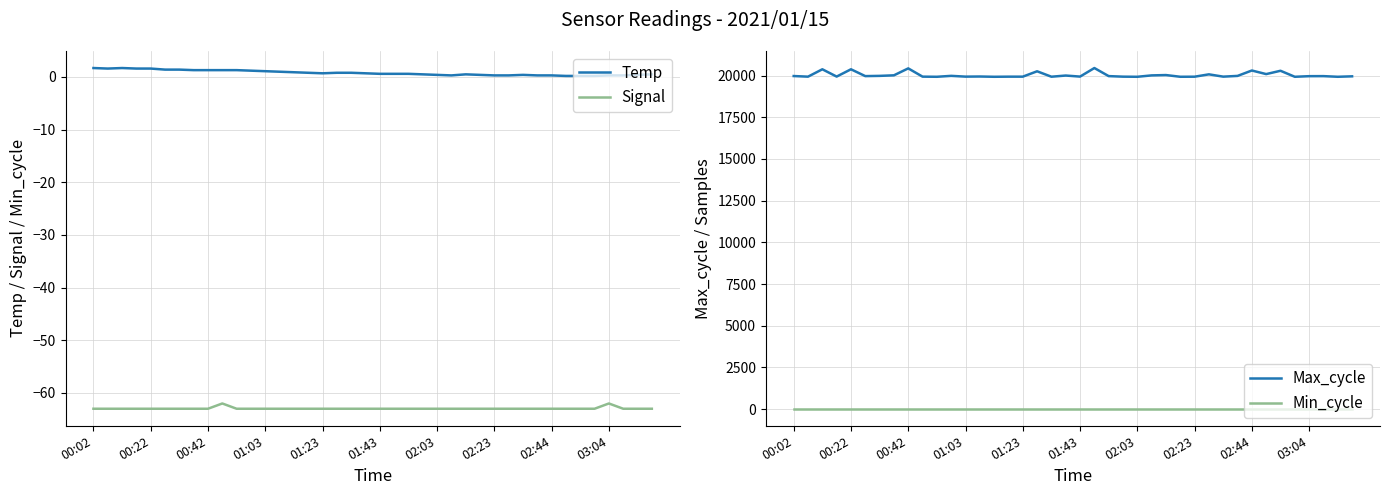

Between 25 and 34, which is larger?

25